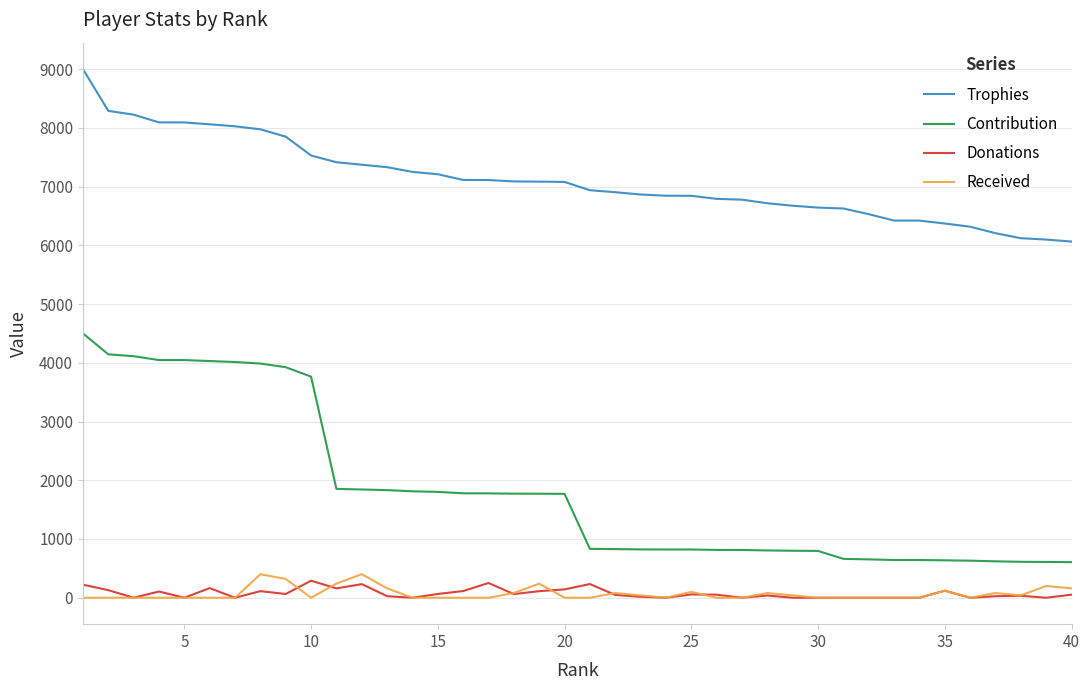

True or false: Received and Trophies cross at least once.

False